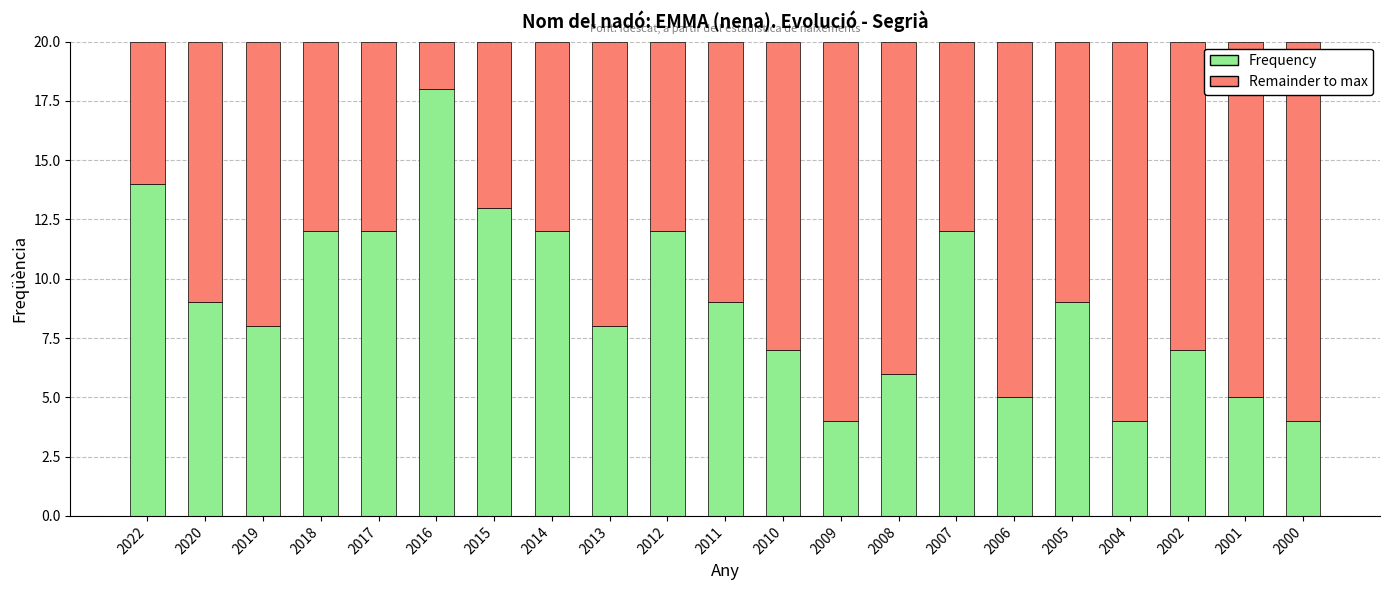

What is the total value across all series at 2001?

20